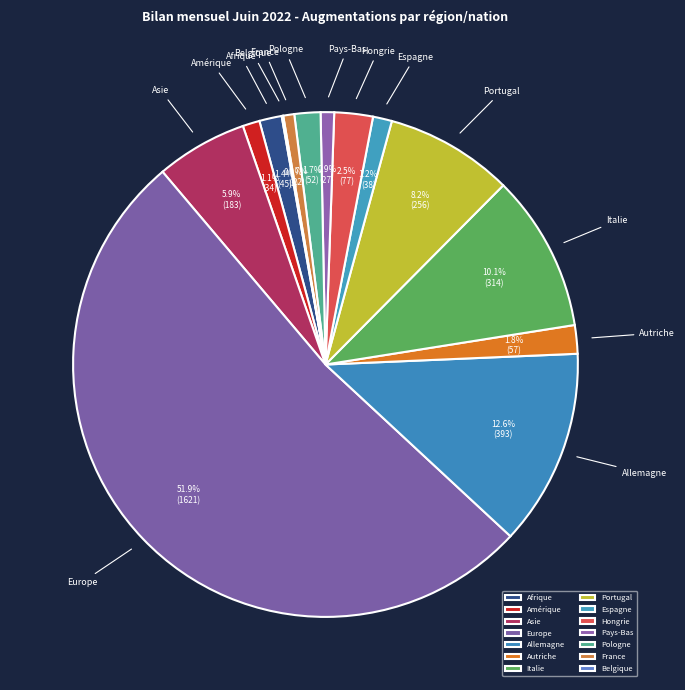

What percentage do Espagne and Autriche together represent?

3.0%